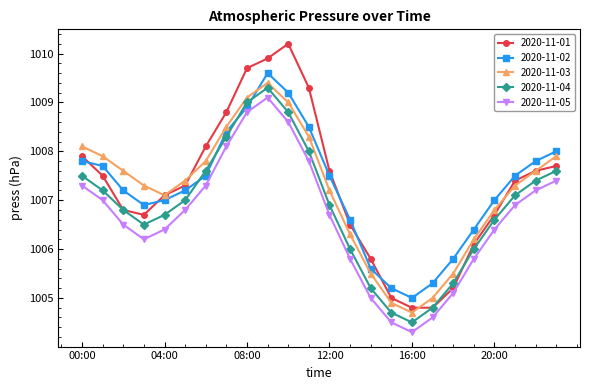

Count the number of data series in this chart.

5